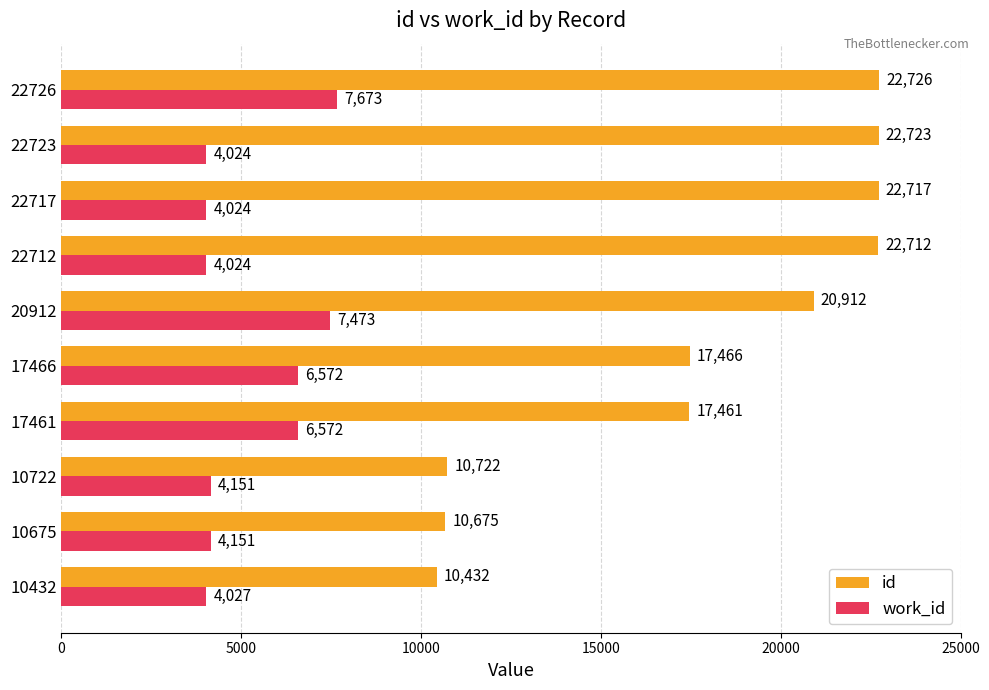

List the series in order of their overall mean, highest first.

id, work_id